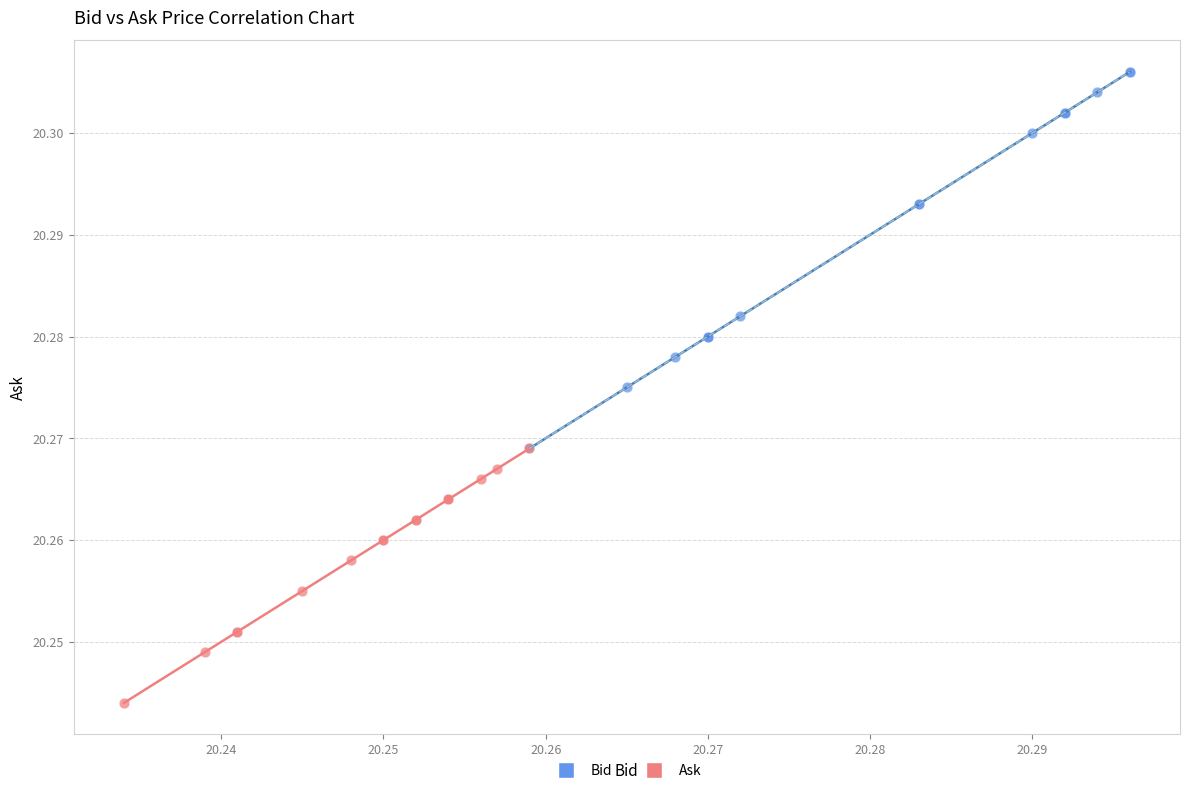

Which series contains the lowest Y value?

Ask